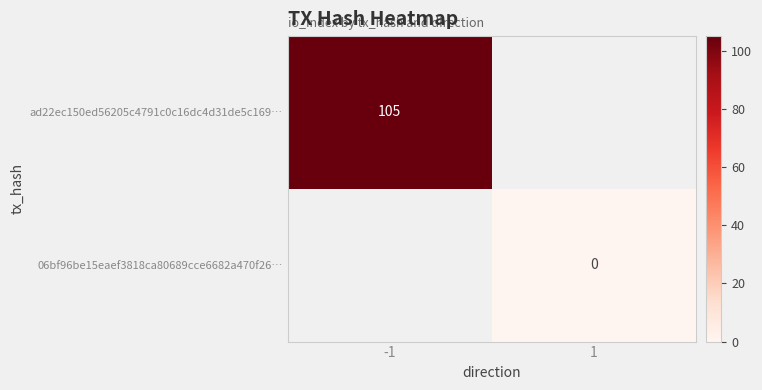

The value of ad22ec150ed56205c4791c0c16dc4d31de5c169… at -1 is 45. True or false?

False